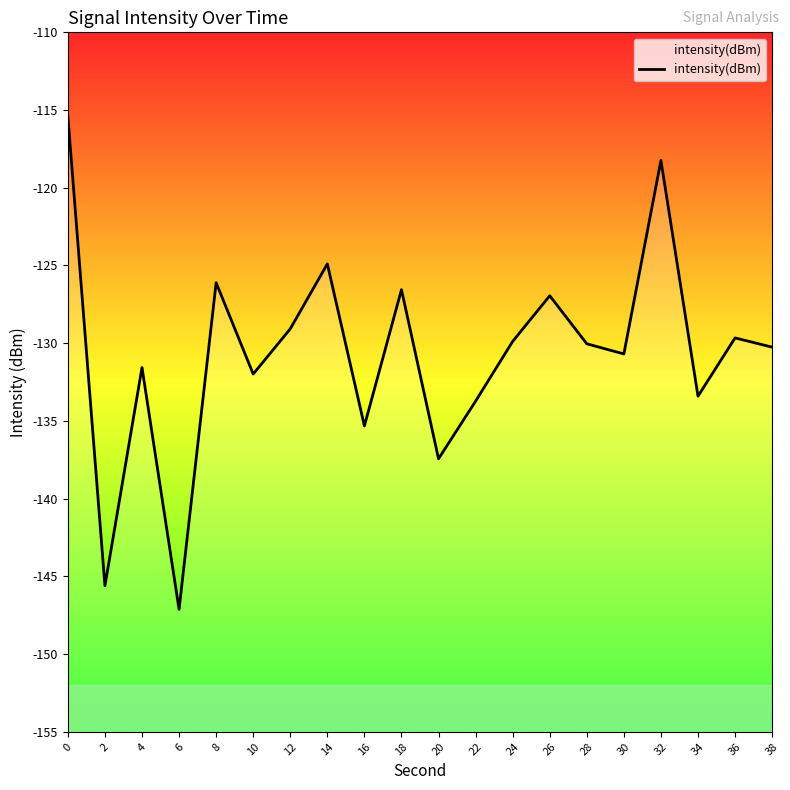

What is the smallest value displayed?

-147.1